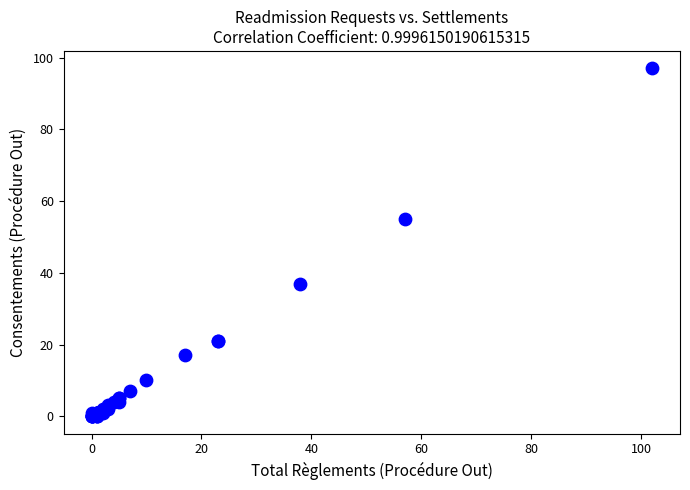

What Y value in the scatter plot is closest to 48?

55